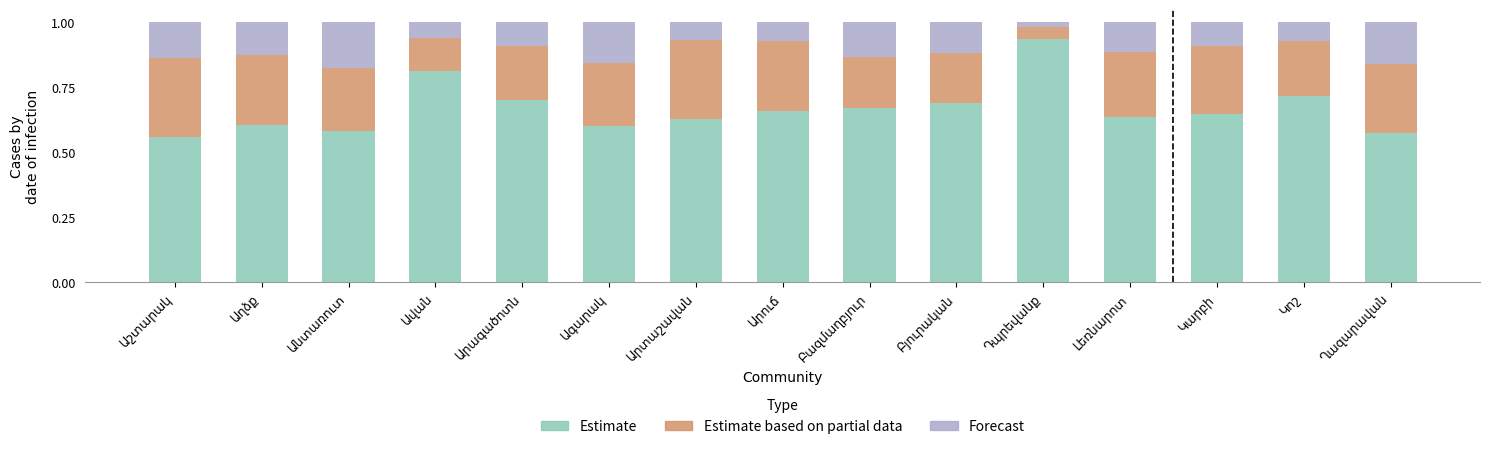

What is the sum of all Estimate values?

10.0